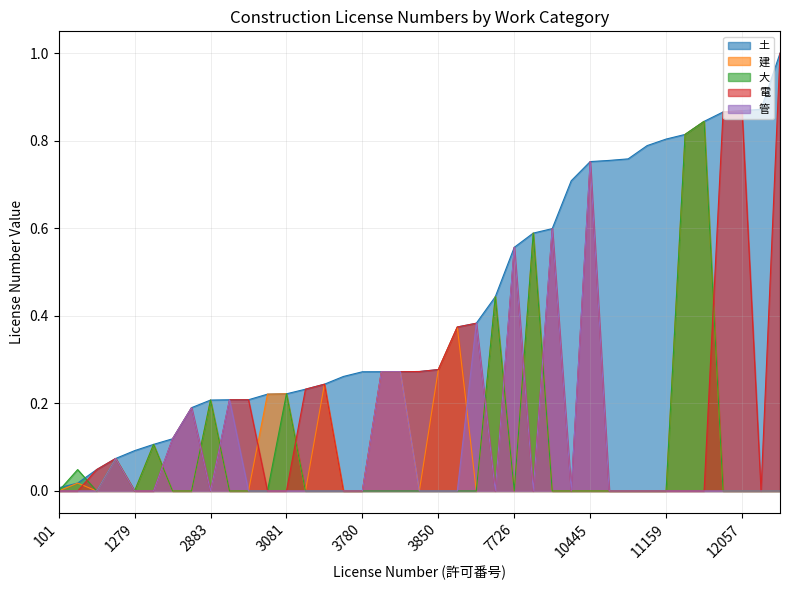

What is the difference between the second highest and second lowest values in the 大 series?

0.8